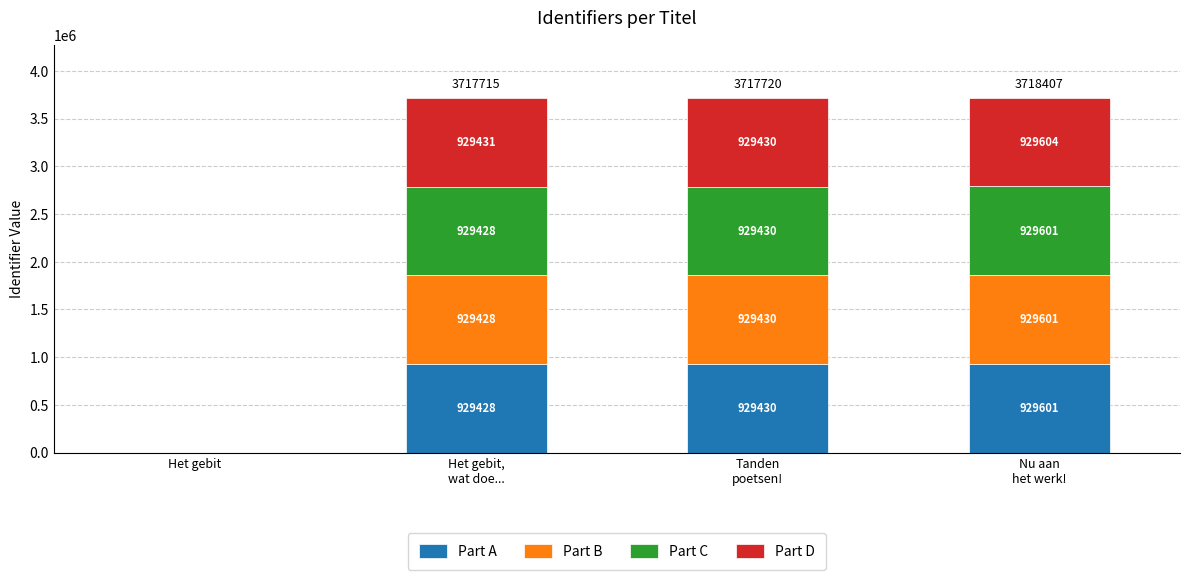

The value of Part A at Het gebit is 0. True or false?

True